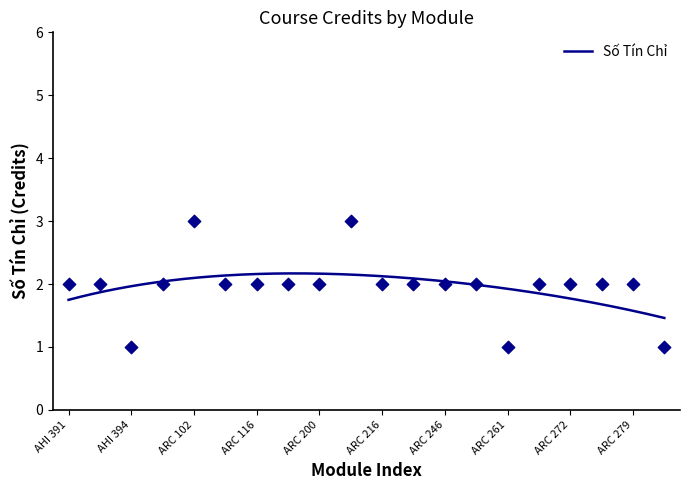

What is the change in value from ARC 201 to ARC 278?

-1